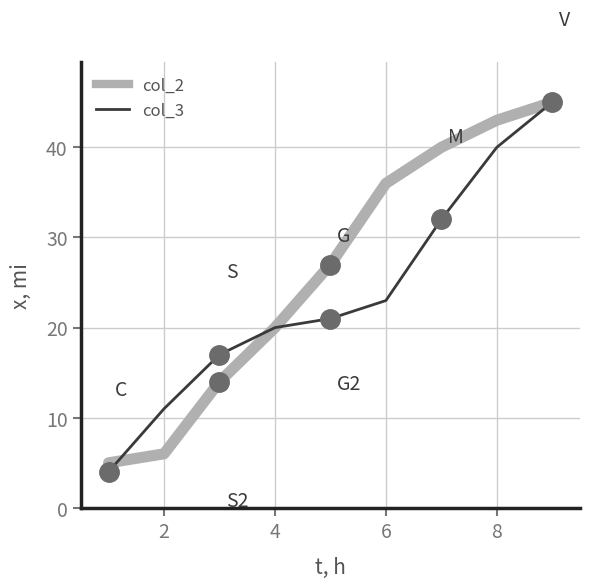

True or false: col_2 has more than 0 points higher than both neighbors.

False